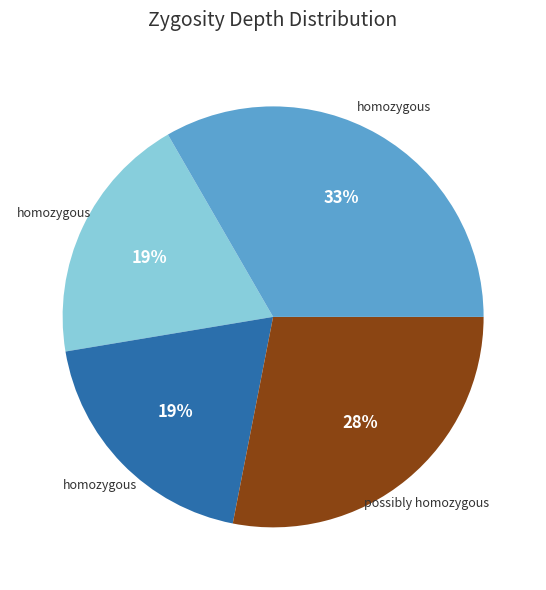

To the nearest percent, what is the average slice percentage?

25%